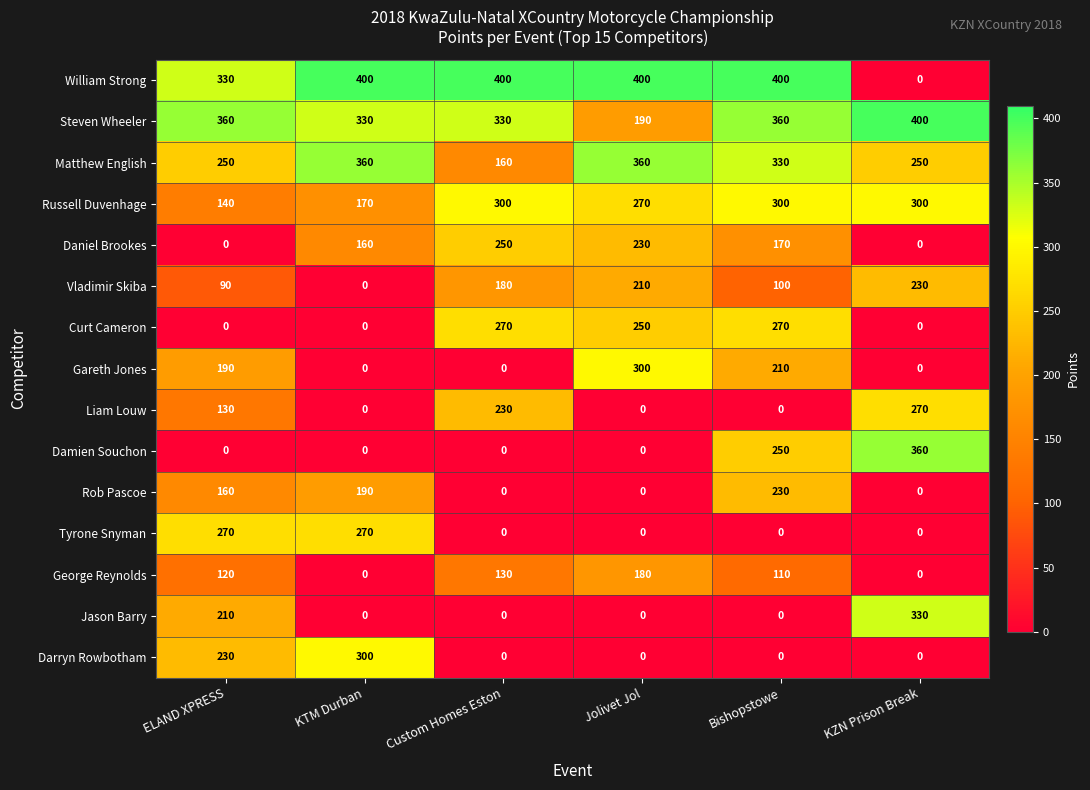

The Matthew English series shows 330 at Bishopstowe. True or false?

True